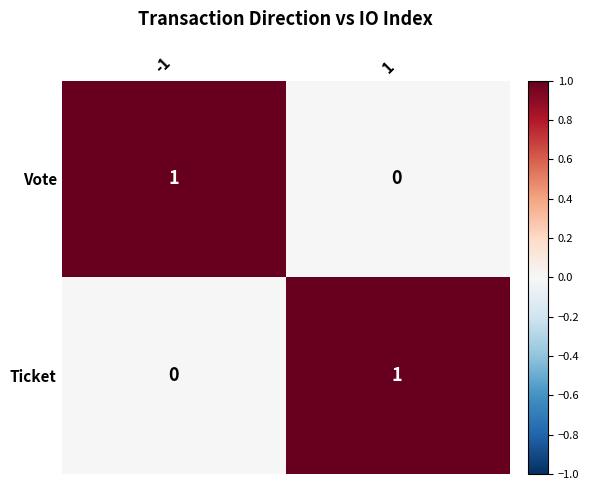

The value of Ticket at -1 is 1. True or false?

False